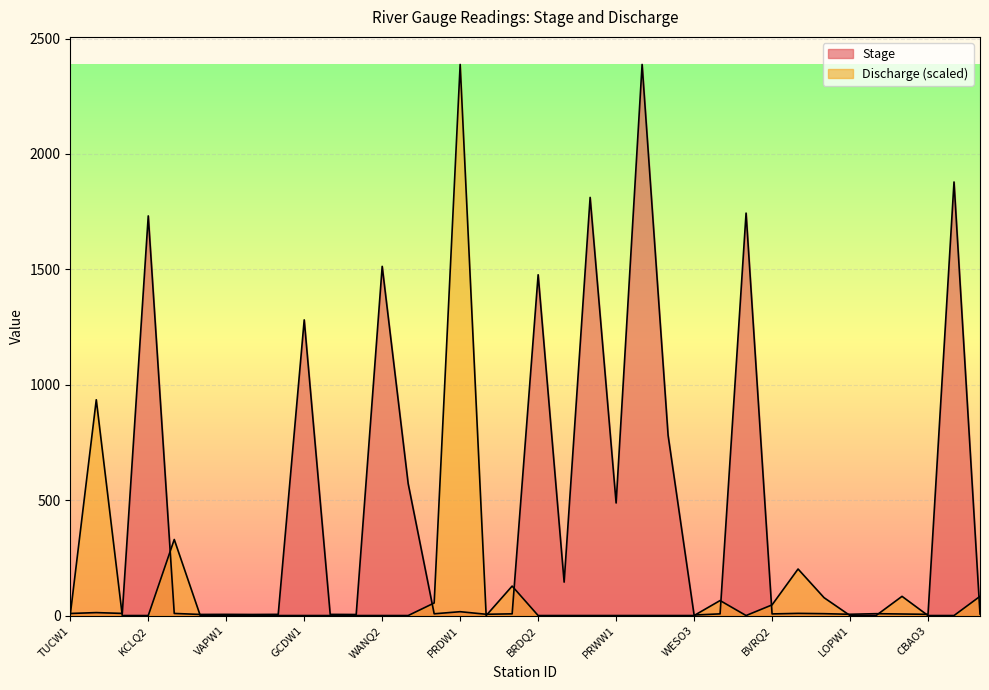

Which category has the lowest value in the Discharge series?

PHAW1